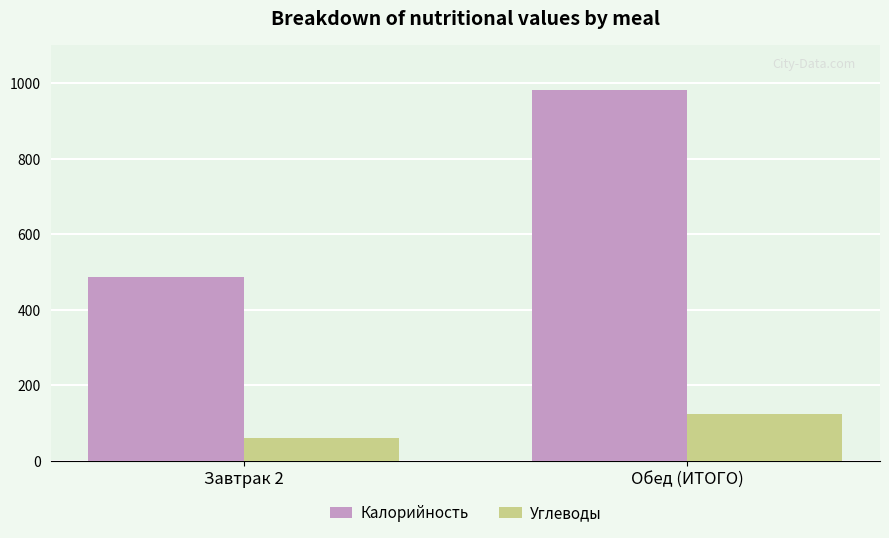

At which category is the sum across all series the highest?

Обед (ИТОГО)